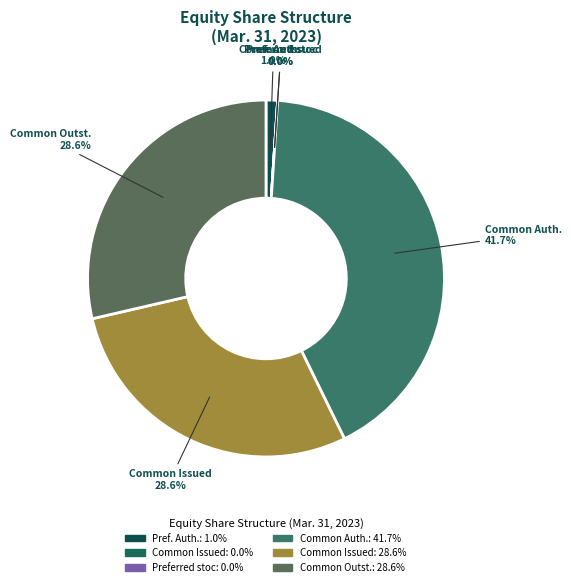

Does any single category account for the majority?

No